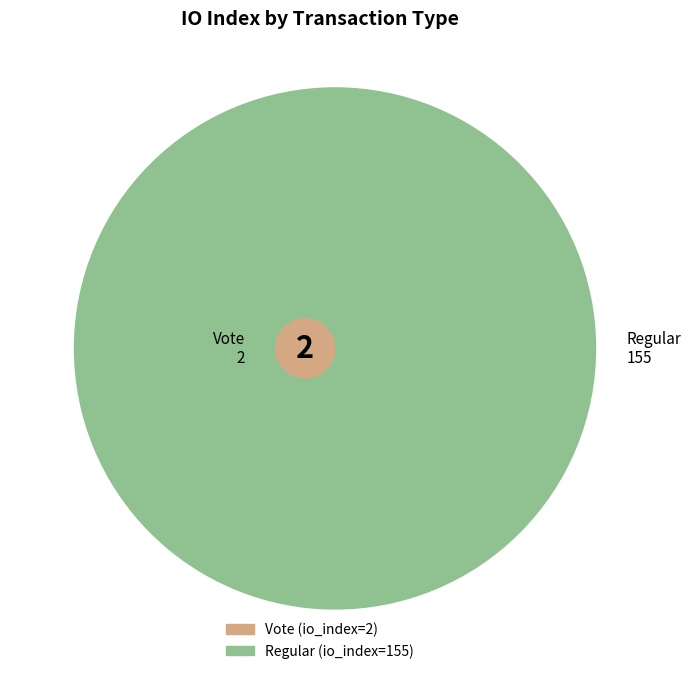

What is the total percentage of Vote and Regular?

100.0%